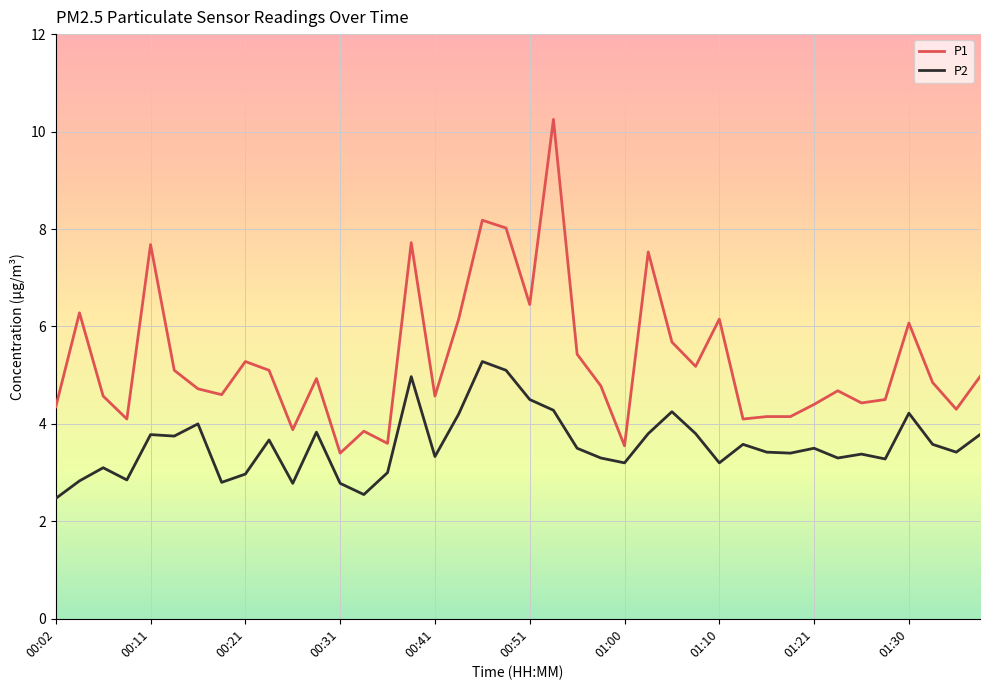

Which series has the largest range (max minus min)?

P1